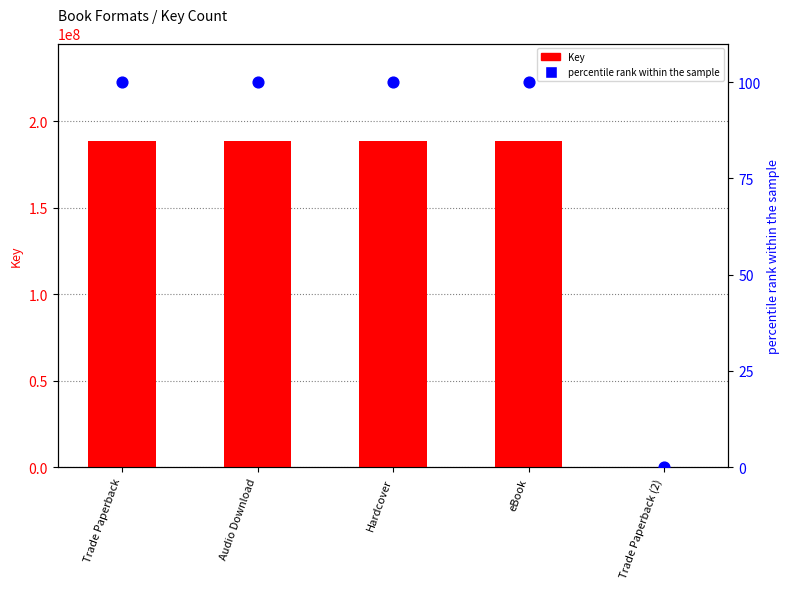

What are all the series names shown in the legend?

Key, percentile rank within the sample